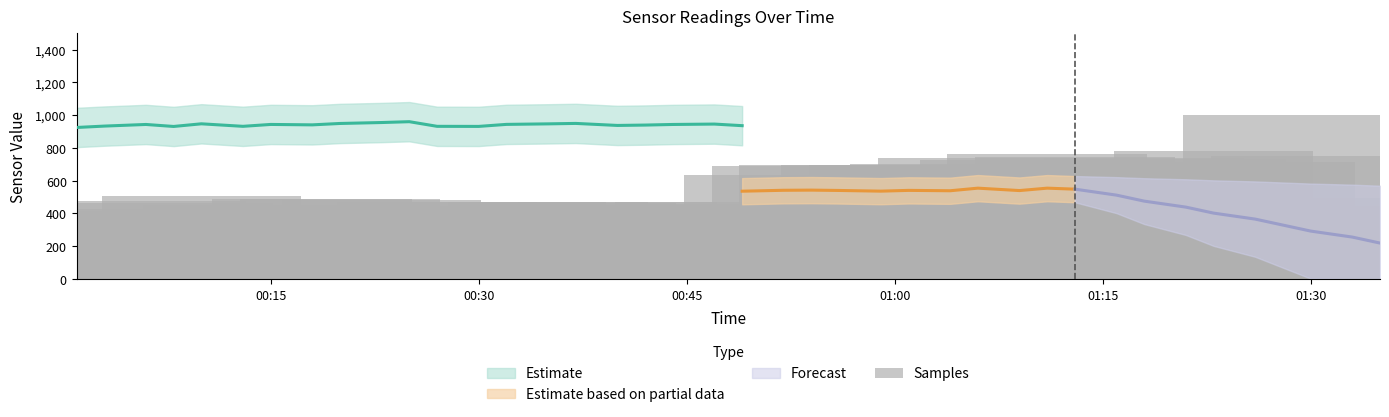

What is the difference between the maximum and minimum values?

800.0